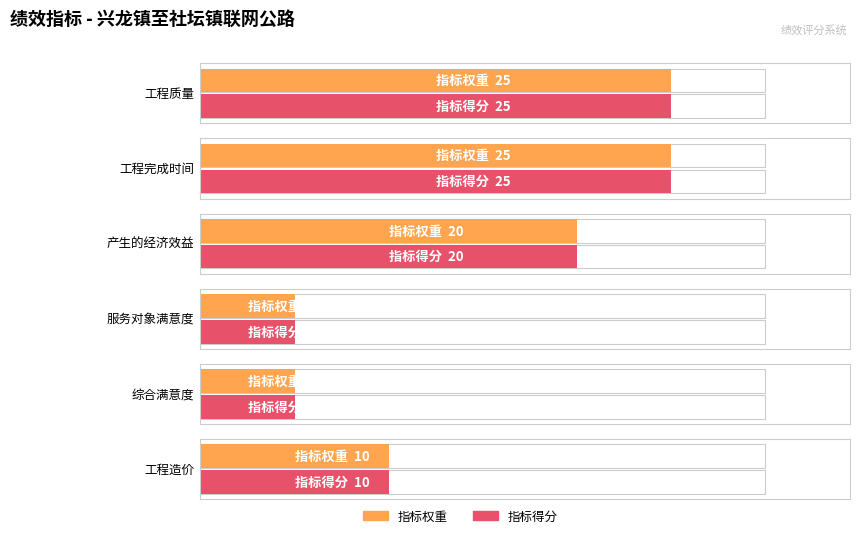

What is the difference between the maximum and second lowest values in the 指标得分 series?

20